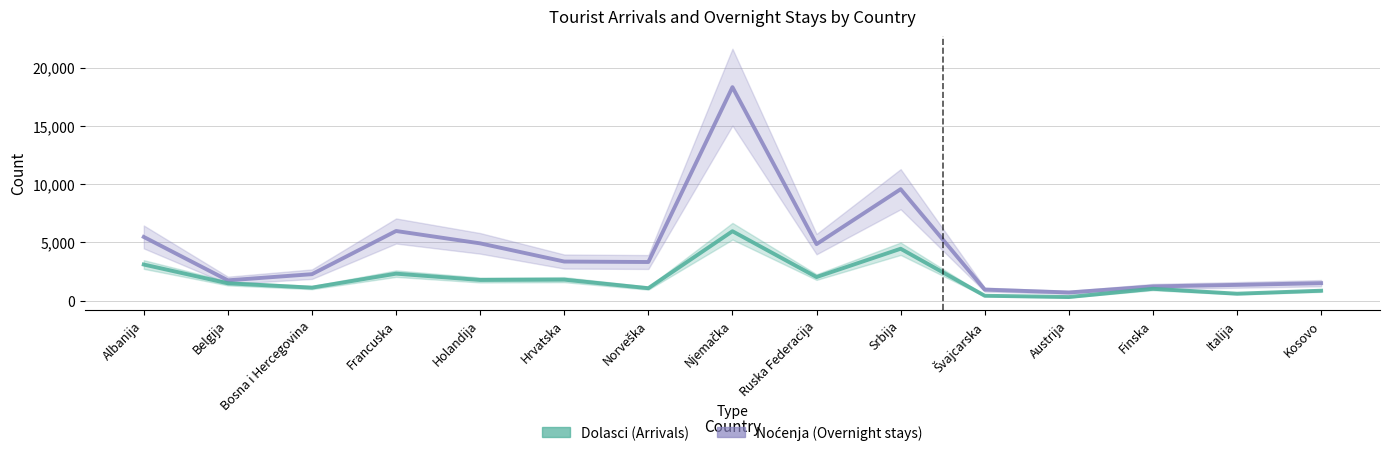

Reading left to right, transcribe all the data shown in this chart.

Noćenja: 5462	1738	2267	5972	4911	3351	3311	18315	4846	9559	943	698	1215	1347	1496
Dolasci: 3096	1483	1113	2311	1770	1798	1065	5952	2020	4449	415	304	1012	592	848